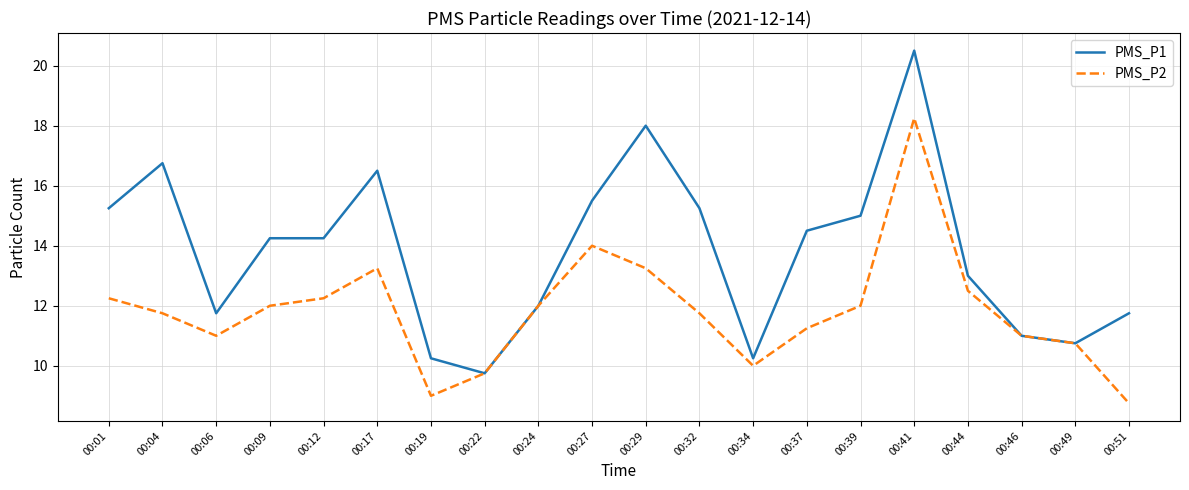

Where is the first local minimum for PMS_P2?

00:06